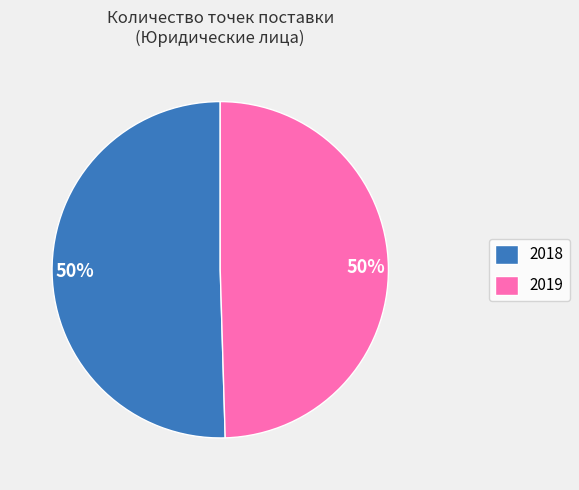

What is the ratio of the value at 2019 to the value at 2018?

1.0